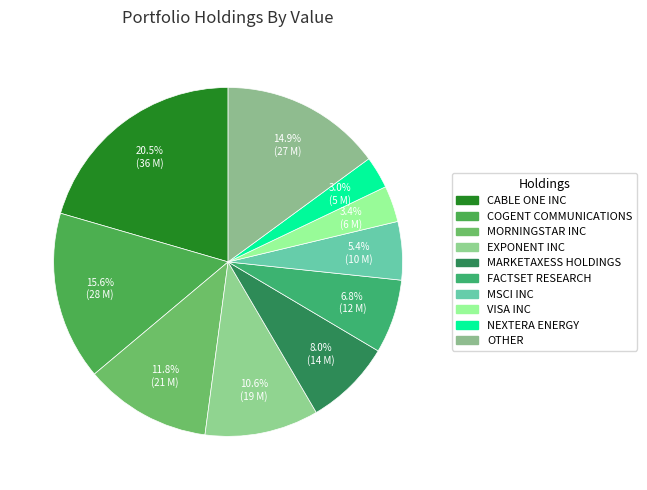

To the nearest percent, what is the average slice percentage?

10%